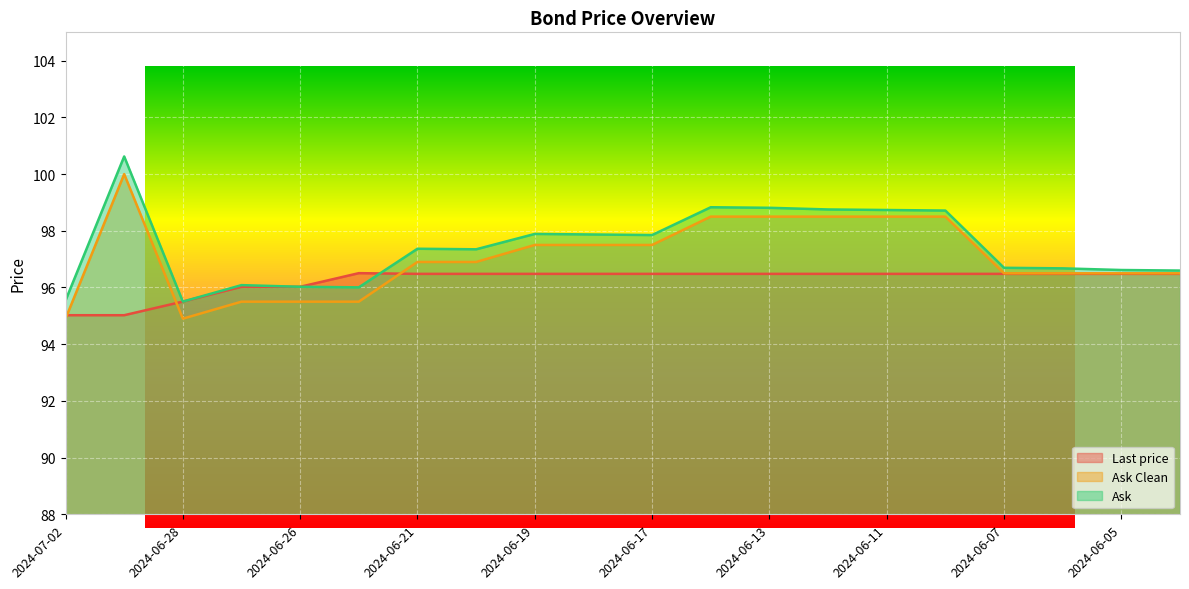

What position from the left is 2024-06-05?

19